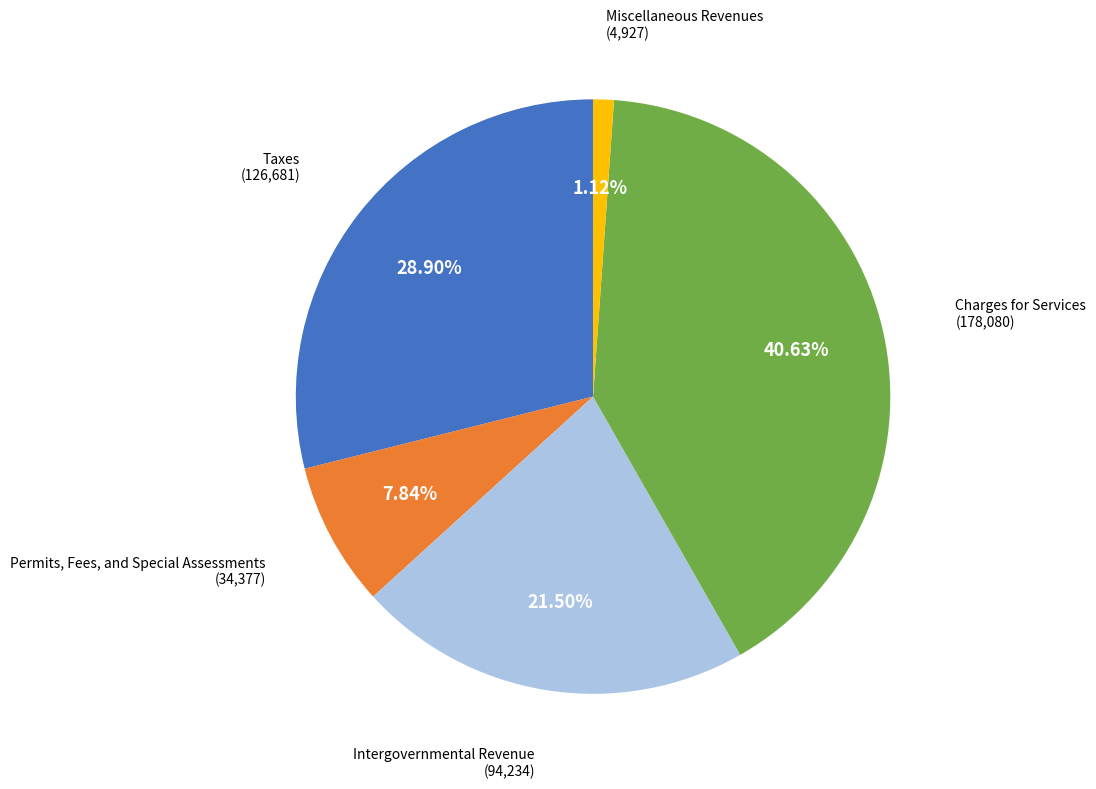

Is there a majority slice in this chart?

No